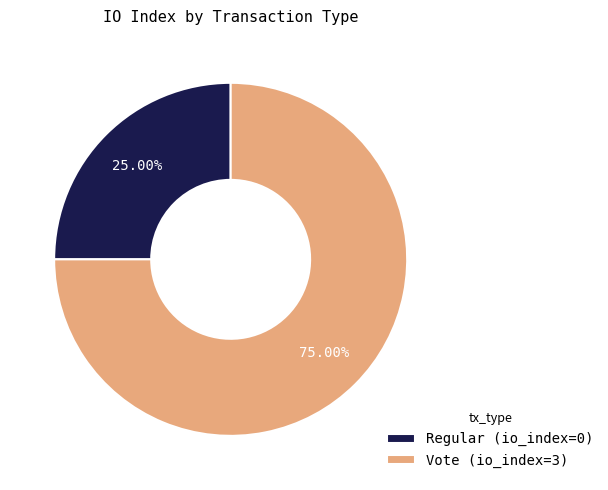

Which slice represents more than half of the pie?

Vote (io_index=3)